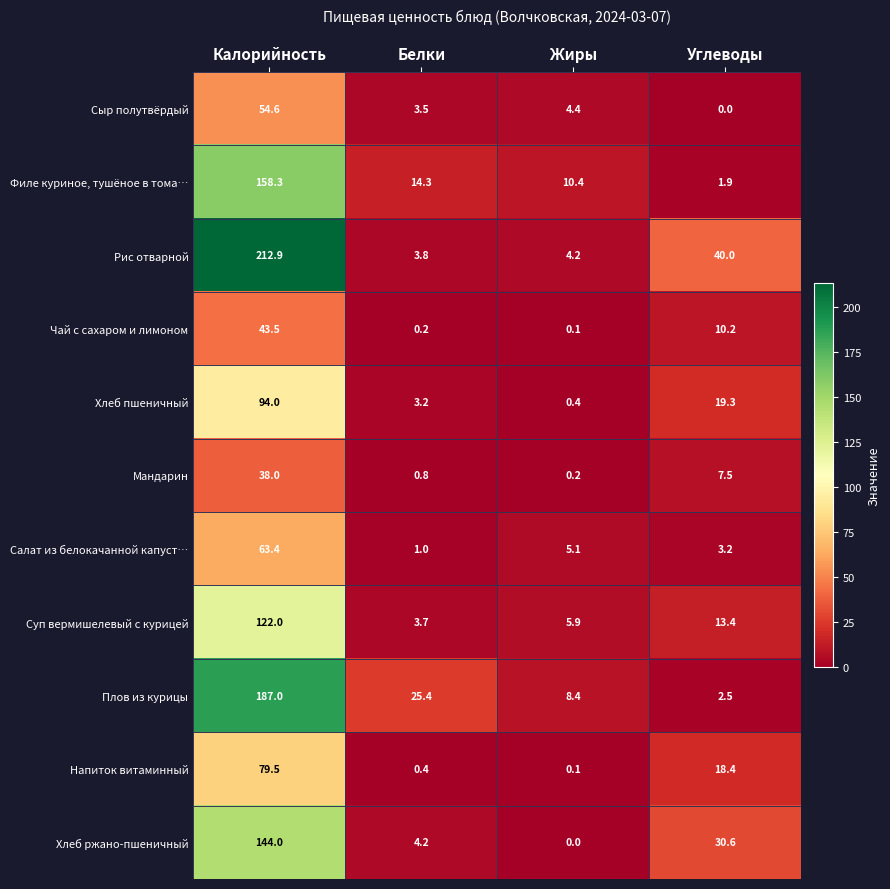

How many series are shown in this chart?

11